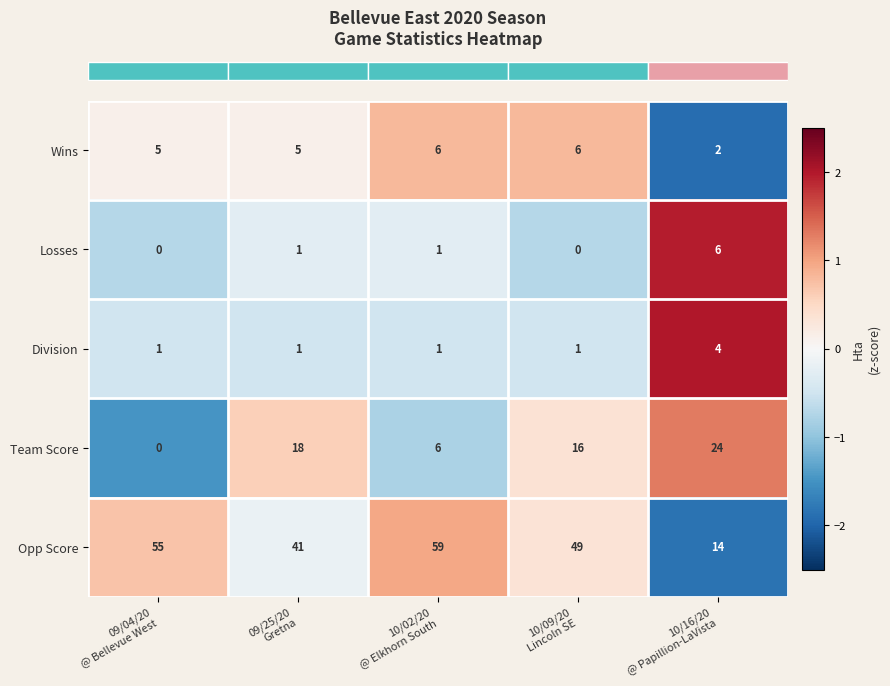

Reading right to left, what are all the values shown in this chart?

Wins: 2	6	6	5	5
Losses: 6	0	1	1	0
Division: 4	1	1	1	1
Team Score: 24	16	6	18	0
Opp Score: 14	49	59	41	55